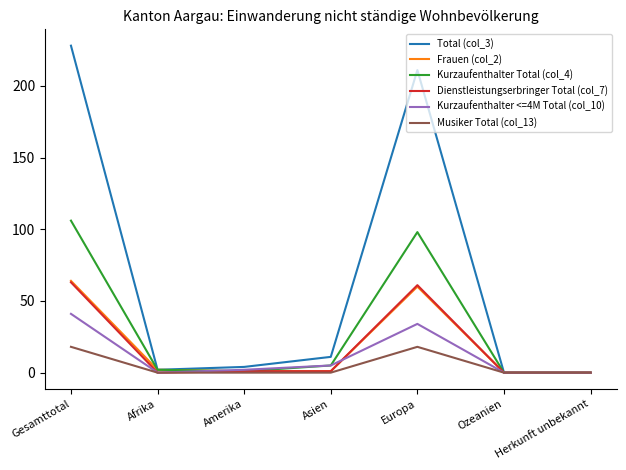

Which series has the widest spread of values?

Total (col_3)